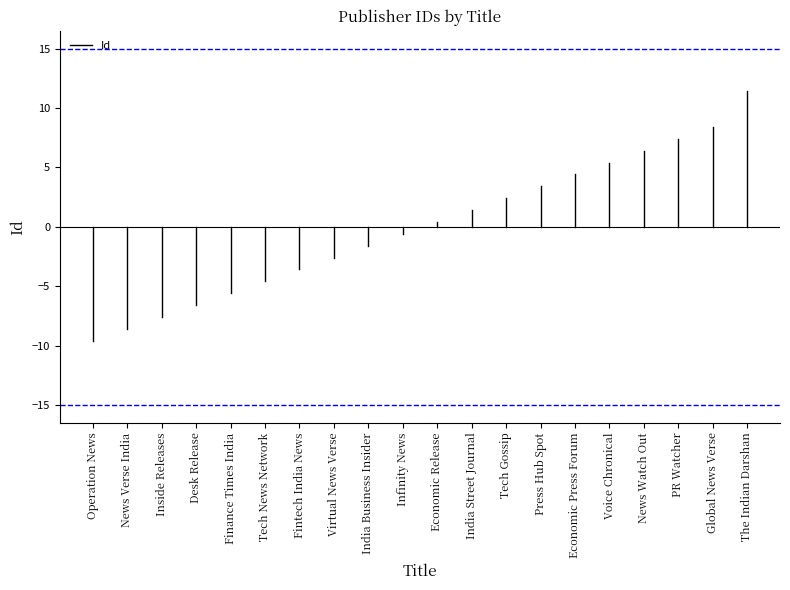

The chart shows a value of -15.4 at Operation News. True or false?

False